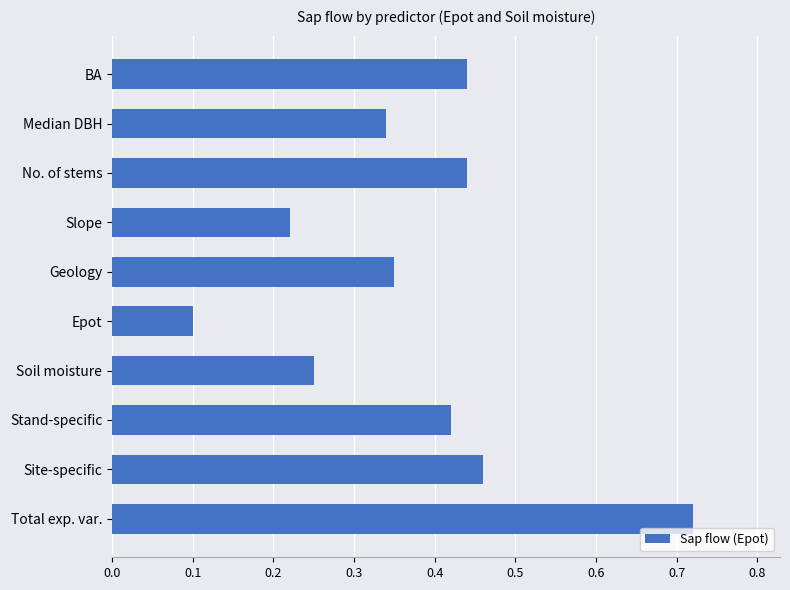

Which label corresponds to the largest value in the chart?

Total exp. var.